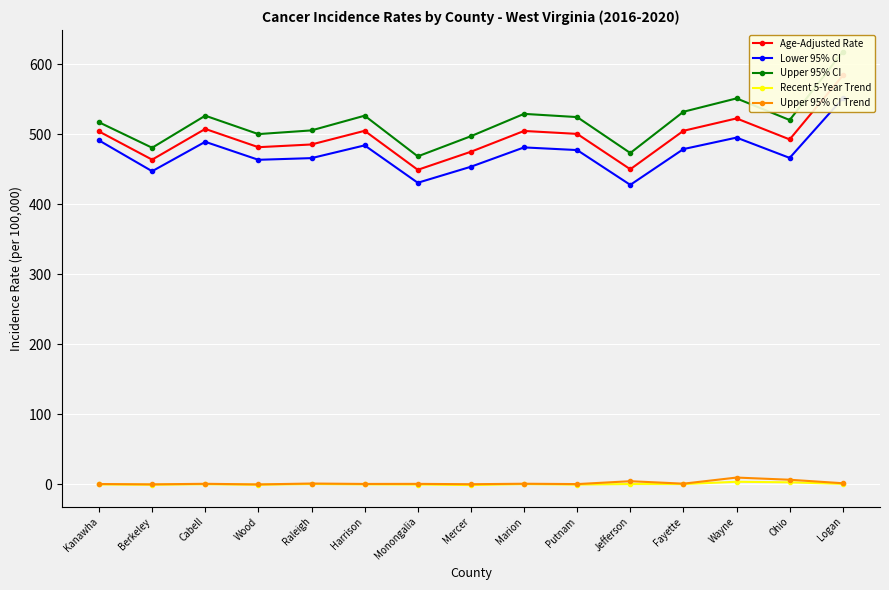

What is the difference between the maximum and minimum values in the Upper 95% CI series?

149.6